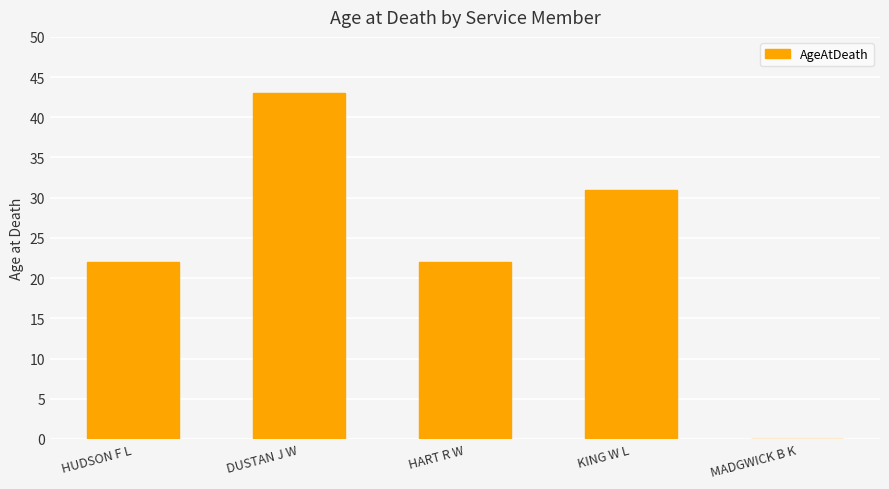

Count the values in the range 22 to 31.

3